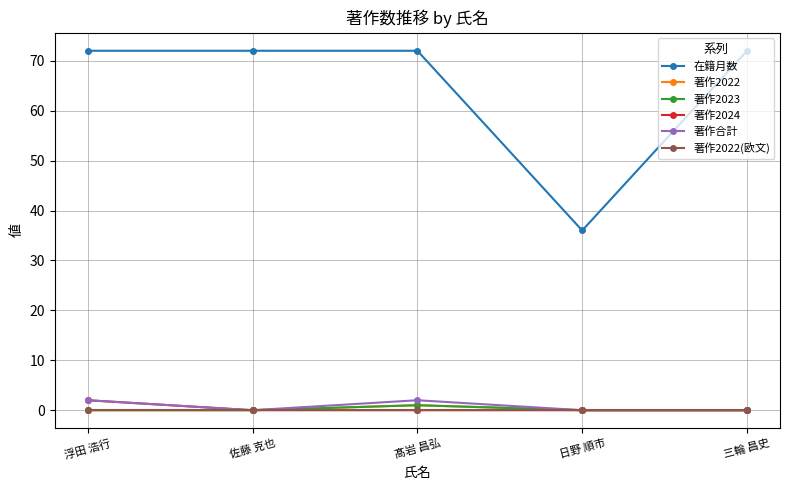

Does the chart have visible grid lines?

Yes